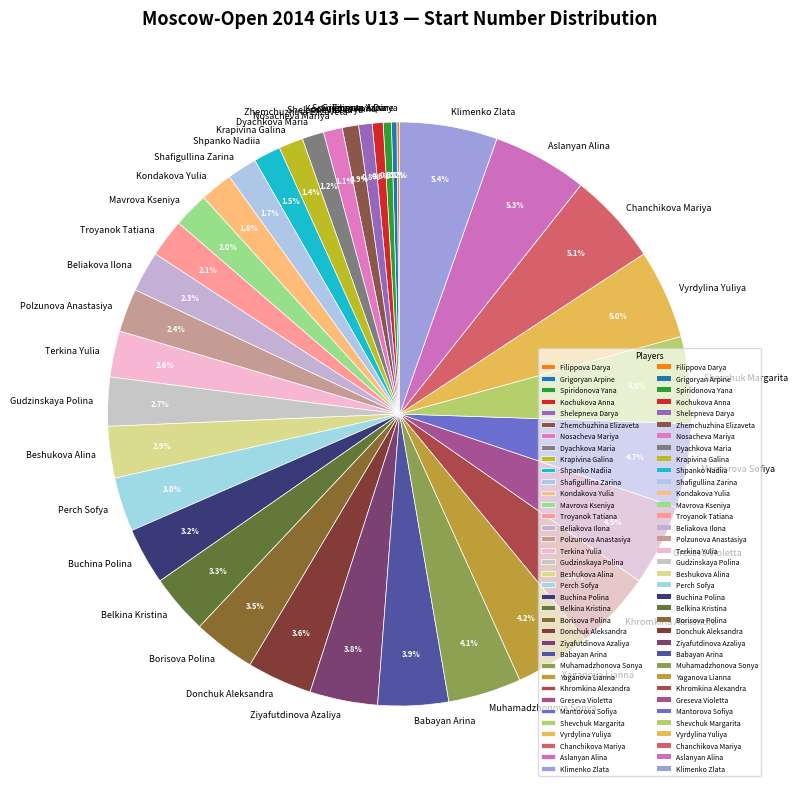

Does Buchina Polina account for over 50% of the chart?

No